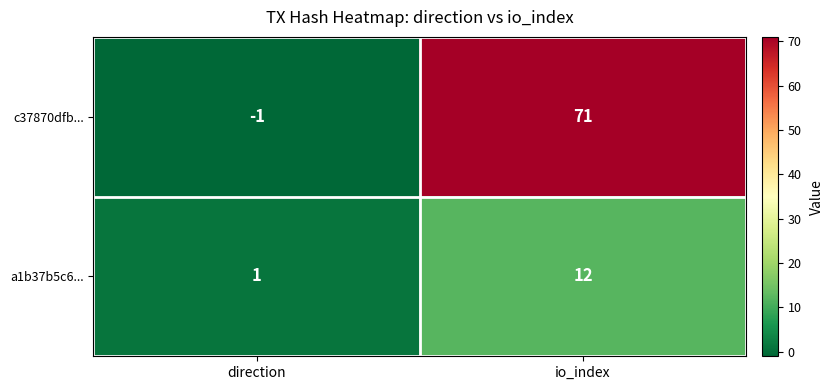

Reading left to right, transcribe all the data shown in this chart.

c37870dfb...: direction=-1	io_index=71
a1b37b5c6...: direction=1	io_index=12